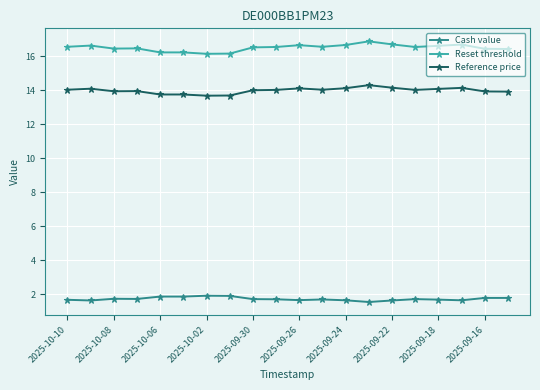

True or false: Reset threshold and Cash value cross at least once.

False